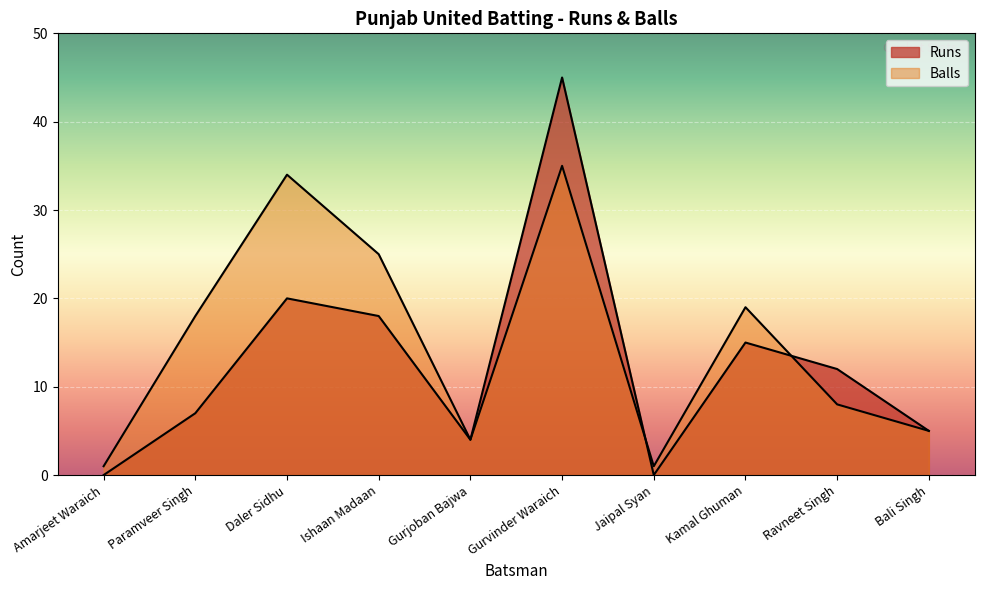

What is the total value across all series at Amarjeet Waraich?

1